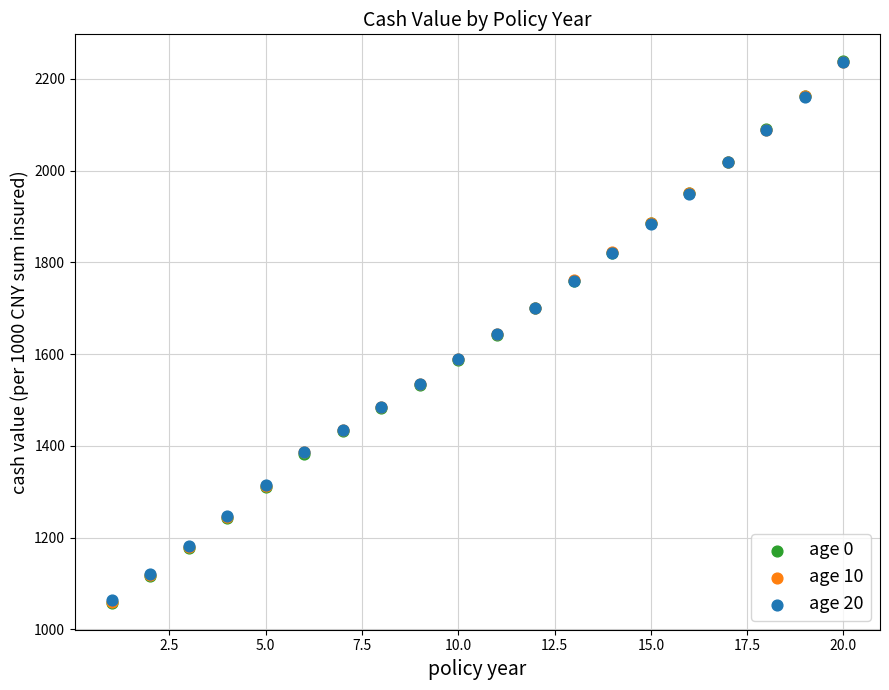

Which series has the widest spread of Y values?

age 0